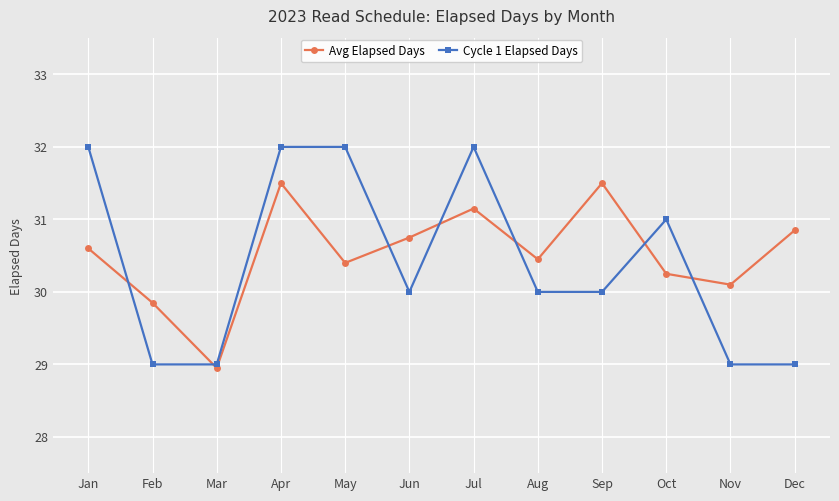

Which series has the largest total across all categories?

Avg Elapsed Days